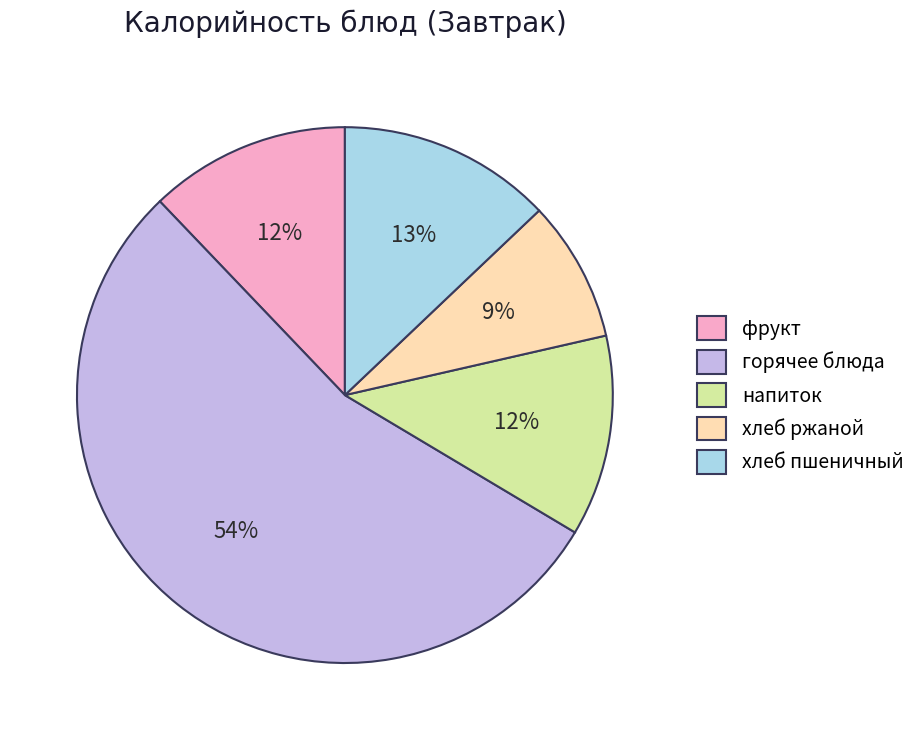

Which has a higher value, хлеб ржаной or хлеб пшеничный?

хлеб пшеничный